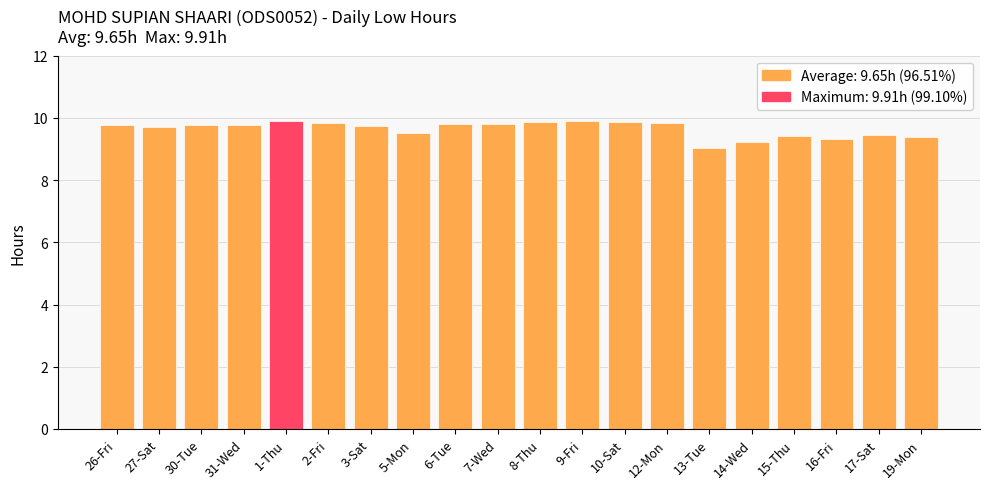

Approximately how many times larger is the value at 5-Mon compared to 10-Sat?

1.0